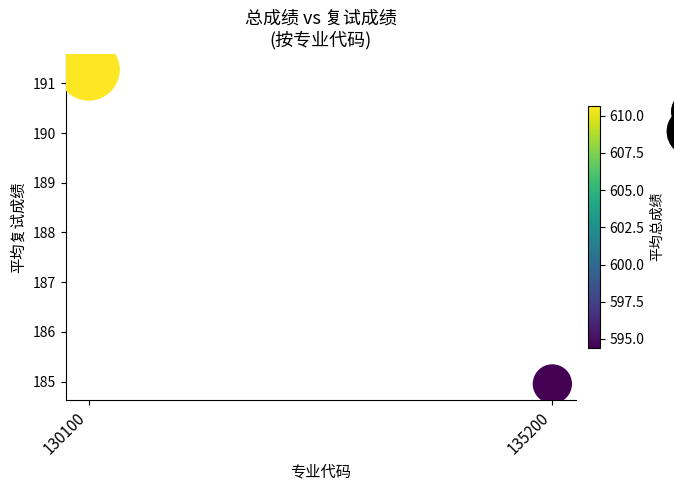

What Y value in the scatter plot is closest to 188?

185.0